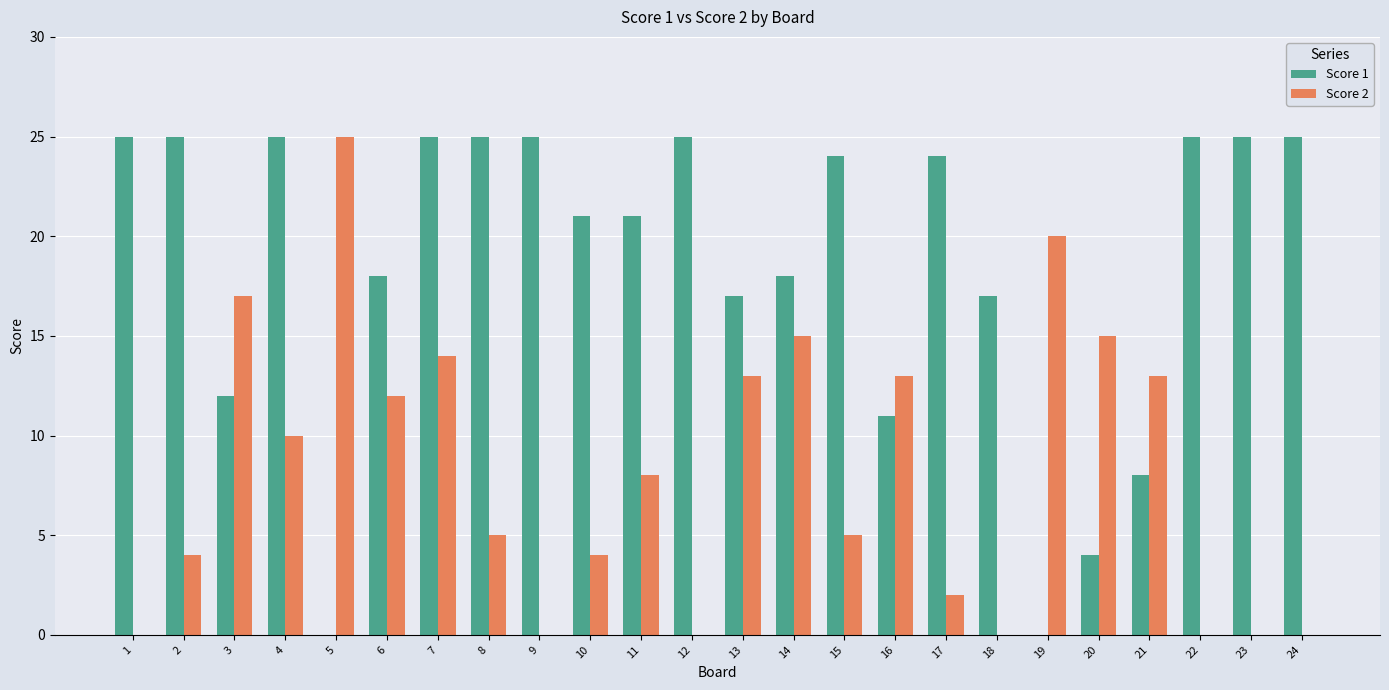

Does the chart contain stacked bars?

No